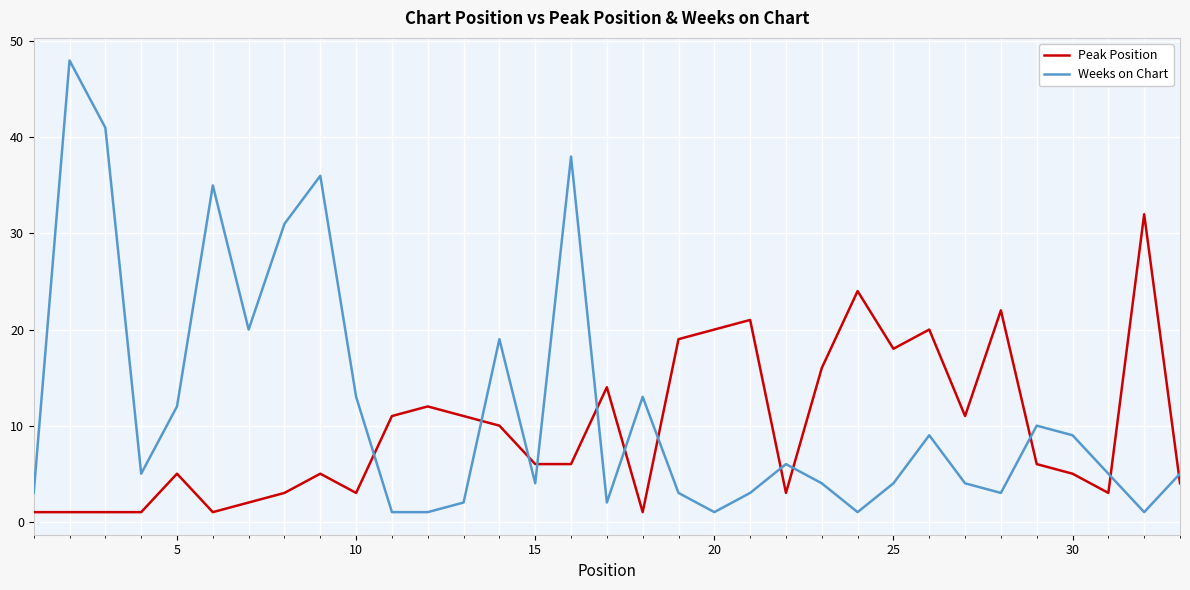

Which series has the widest spread of values?

Weeks on Chart